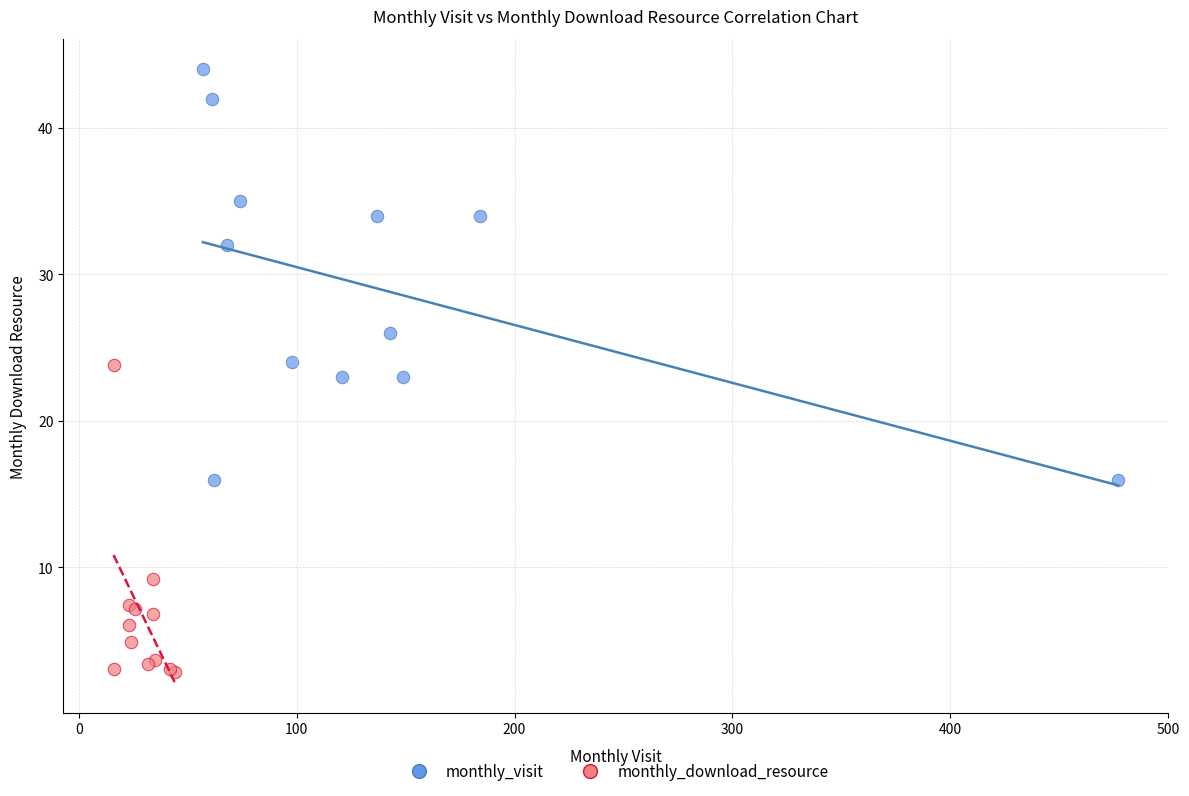

Which series contains the highest Y value?

monthly_visit